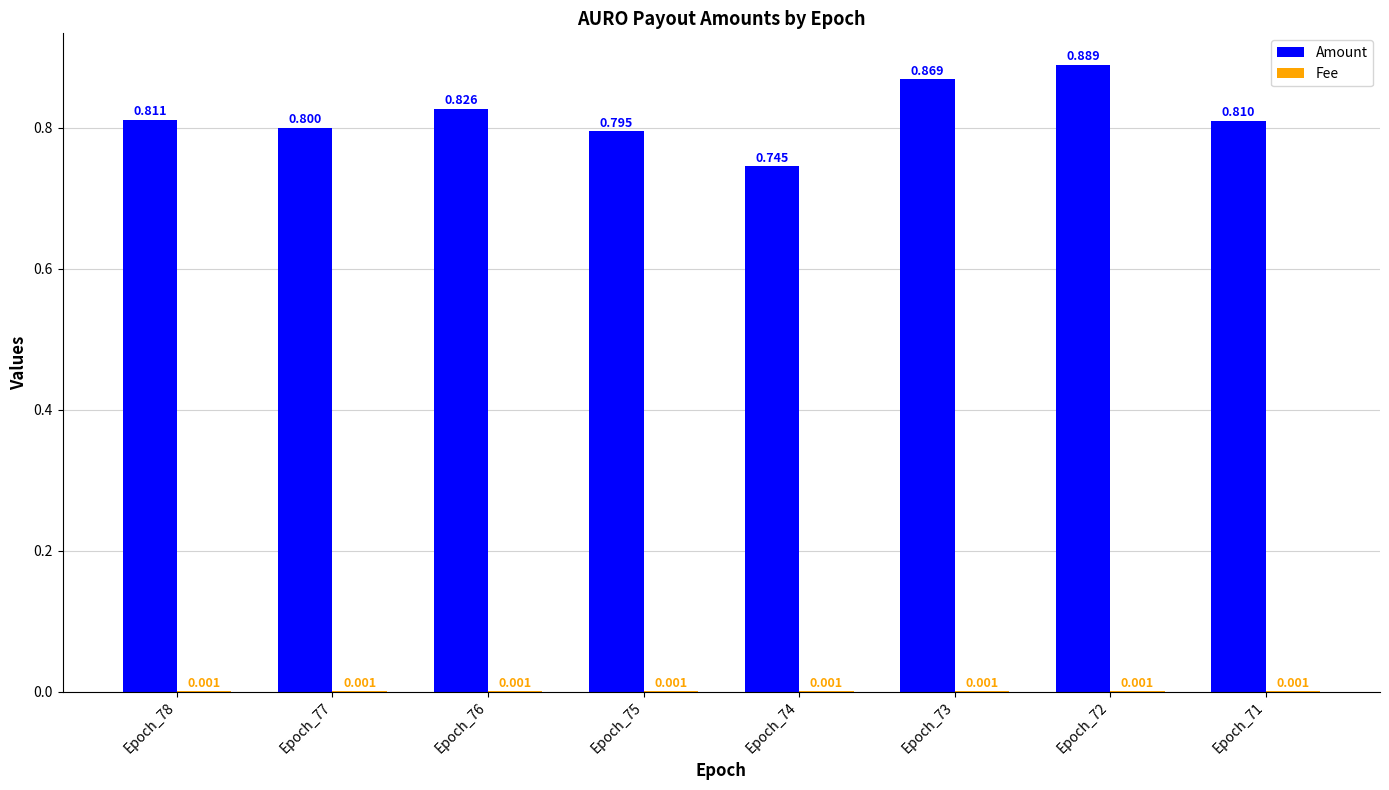

Which series has the largest total across all categories?

Amount